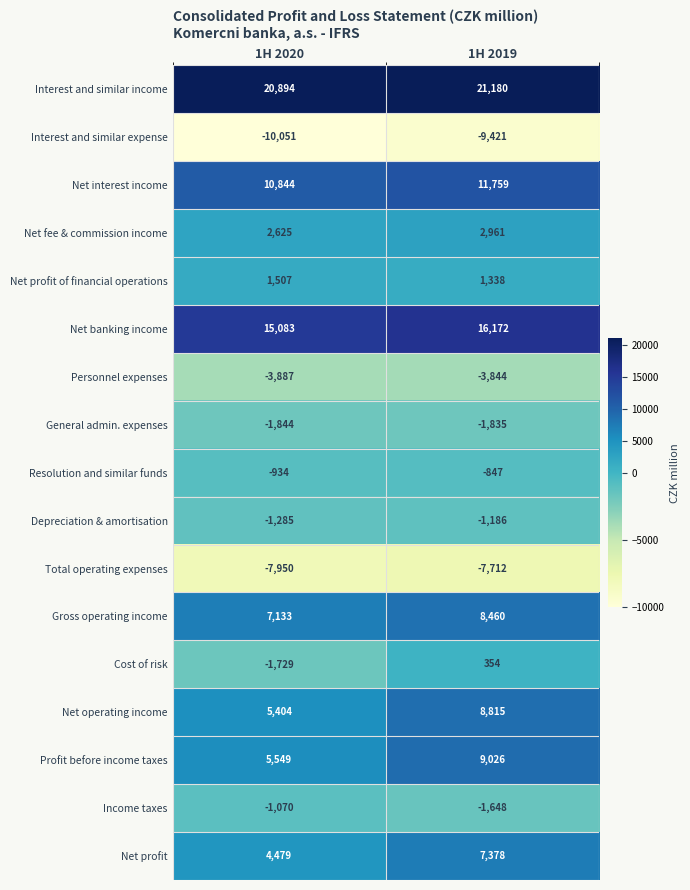

What is the sum of the Net profit of financial operations values at 1H 2020 and 1H 2019?

2845